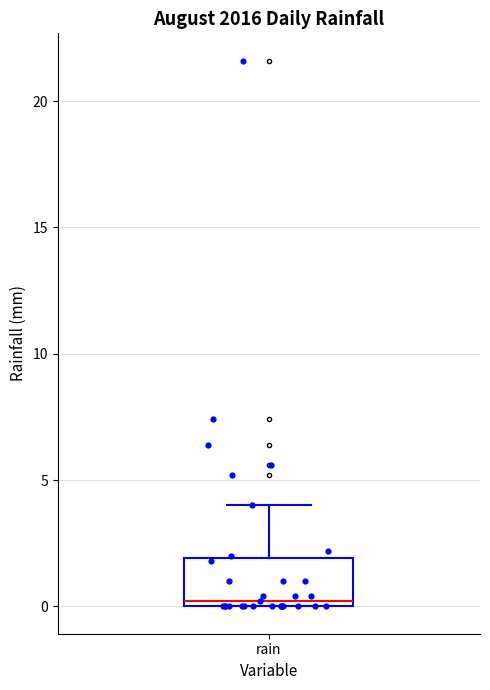

Transcribe this box plot: give where the median line is, the range the box spans, and where the two whiskers end, as read against the y-axis. The values are not printed on the chart, so give them approximately, as read against the axis.

median 0 (just above the box's lower edge), box 0 to 2, whiskers 0 to 4